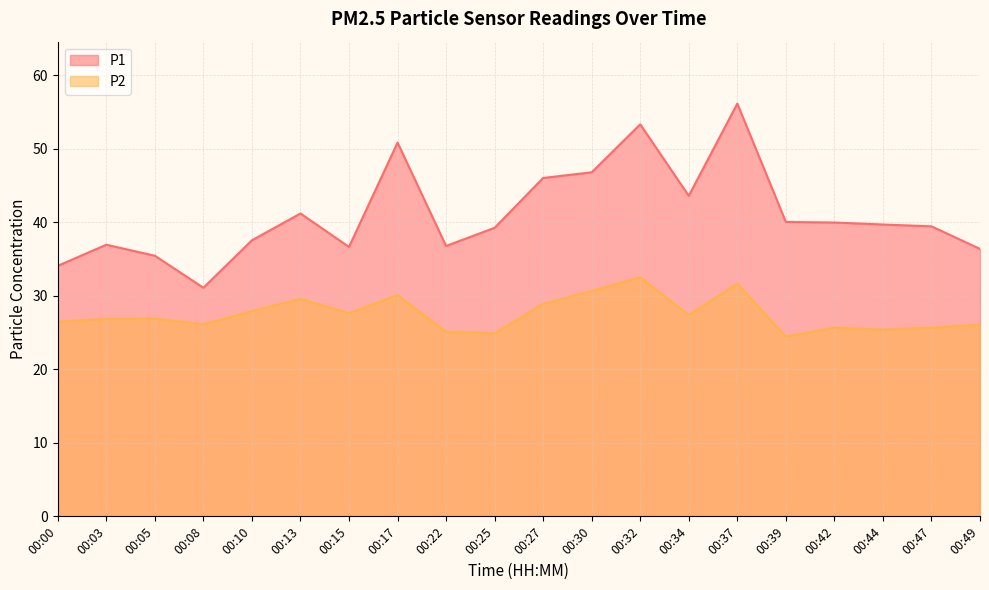

Which has a higher value, 00:13 or 00:03?

00:13